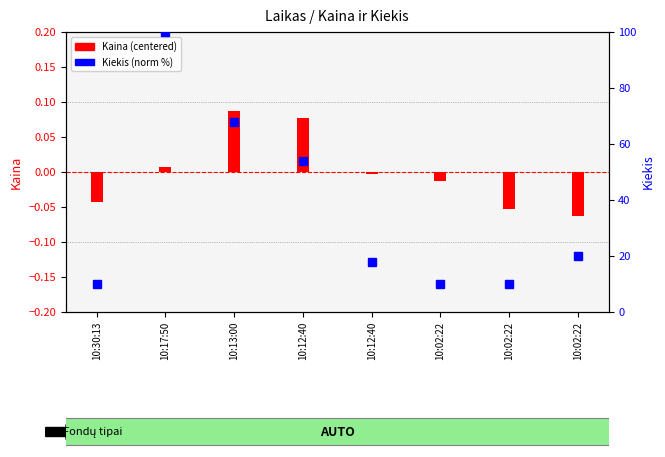

At which category is the sum across all series the highest?

10:17:50